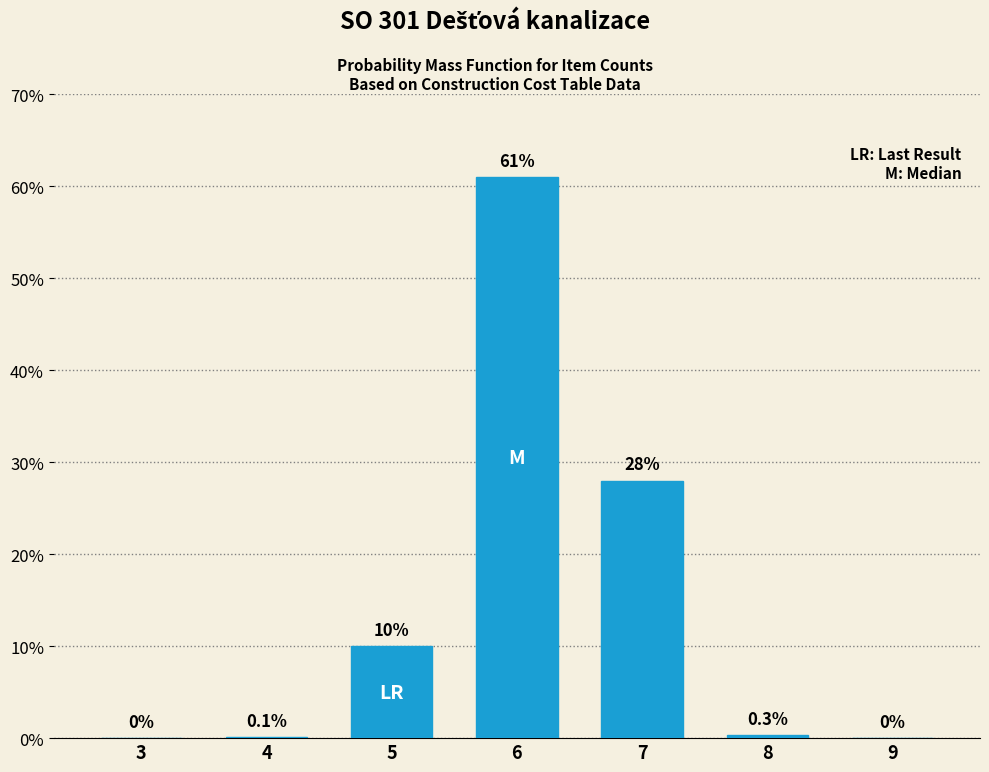

Reading left to right, extract all data points from this chart.

3=0.0	4=0.1	5=10.0	6=61.0	7=28.0	8=0.3	9=0.0